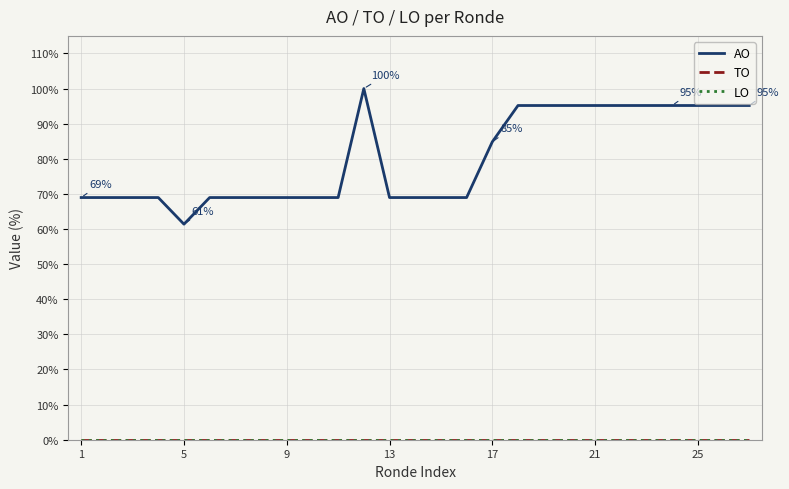

Does the chart have visible grid lines?

Yes